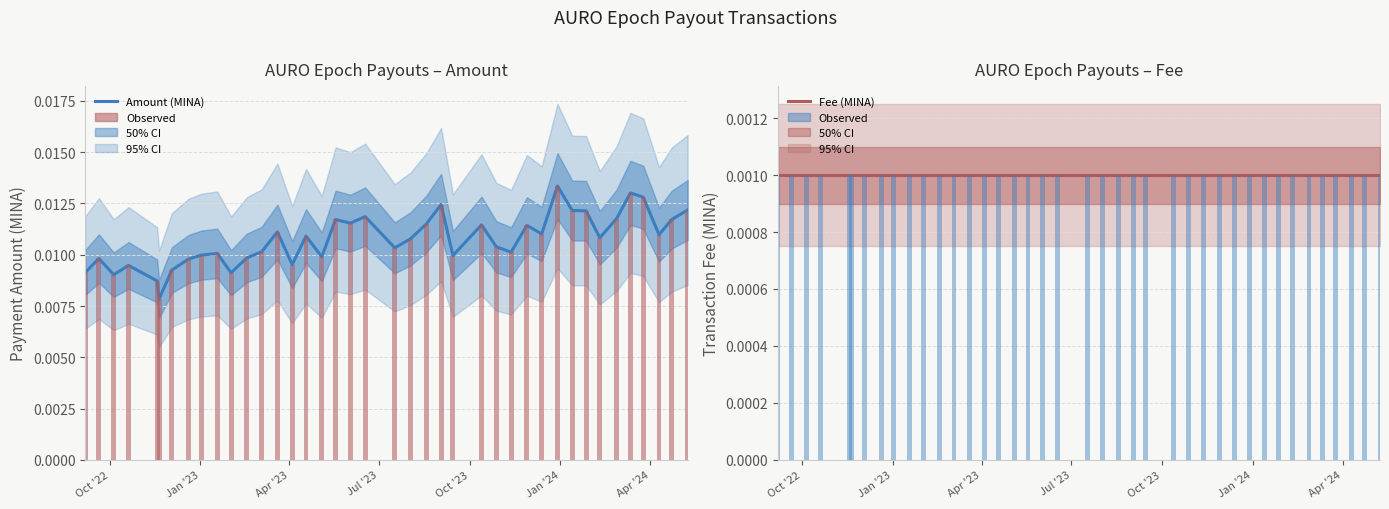

The value of Fee (MINA) at 16 is 0.0. True or false?

False